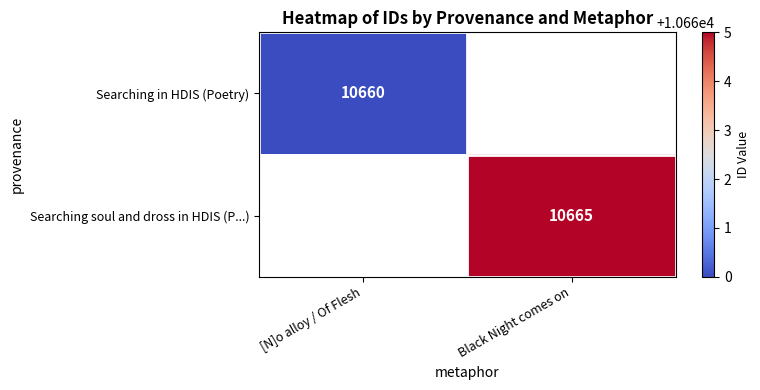

True or false: Searching soul and dross in HDIS (P...) has a value of 10665 at Black Night comes on.

True